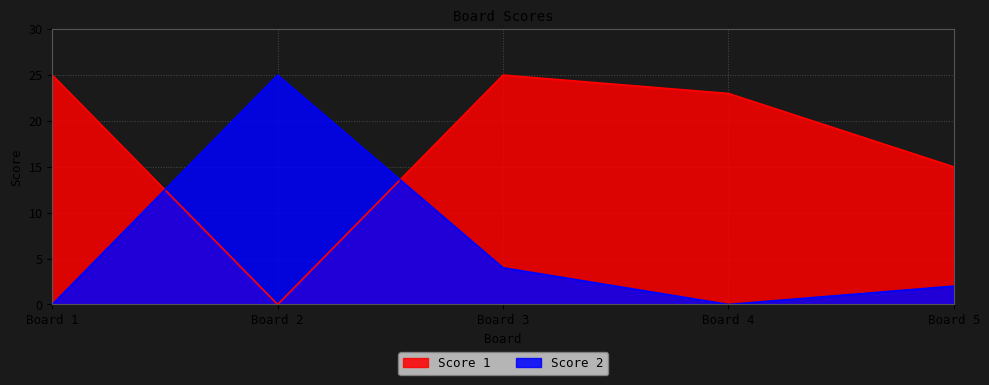

What is the maximum value shown in the chart?

25